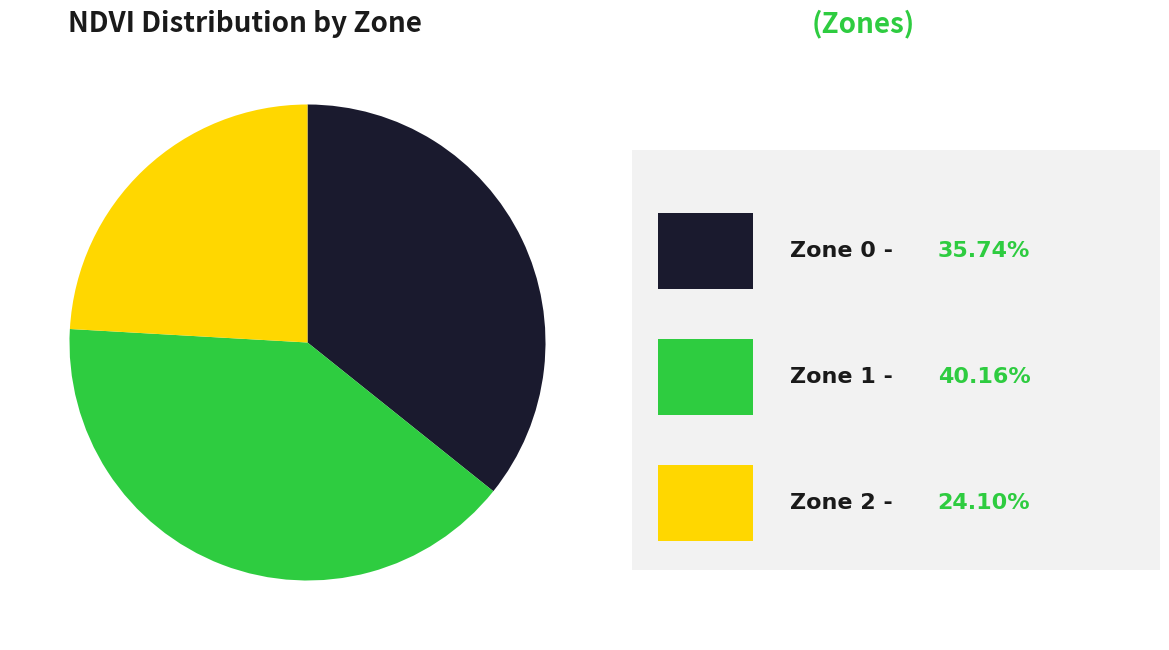

Is there a majority slice in this chart?

No